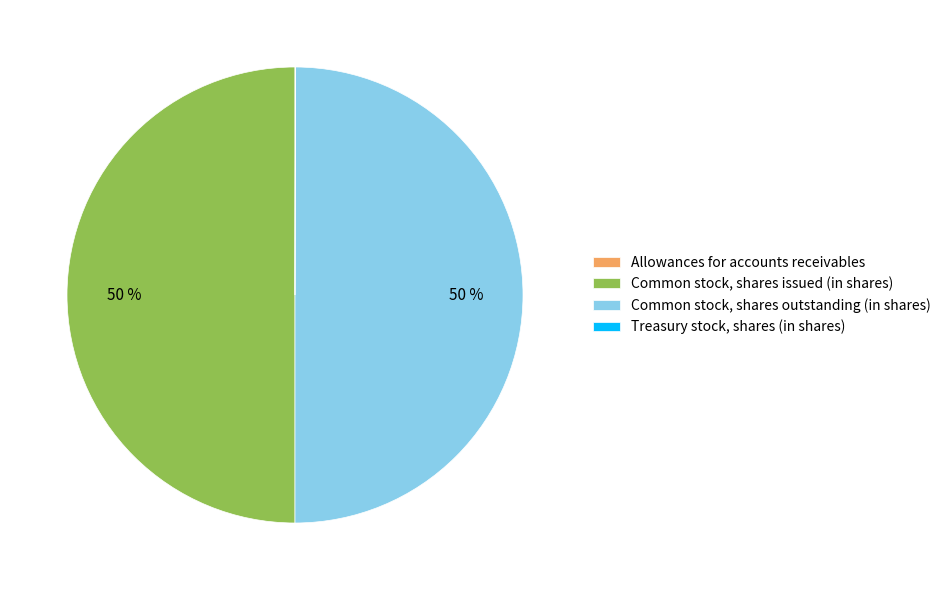

True or false: Common stock, shares outstanding (in shares) accounts for 58% of the total.

False